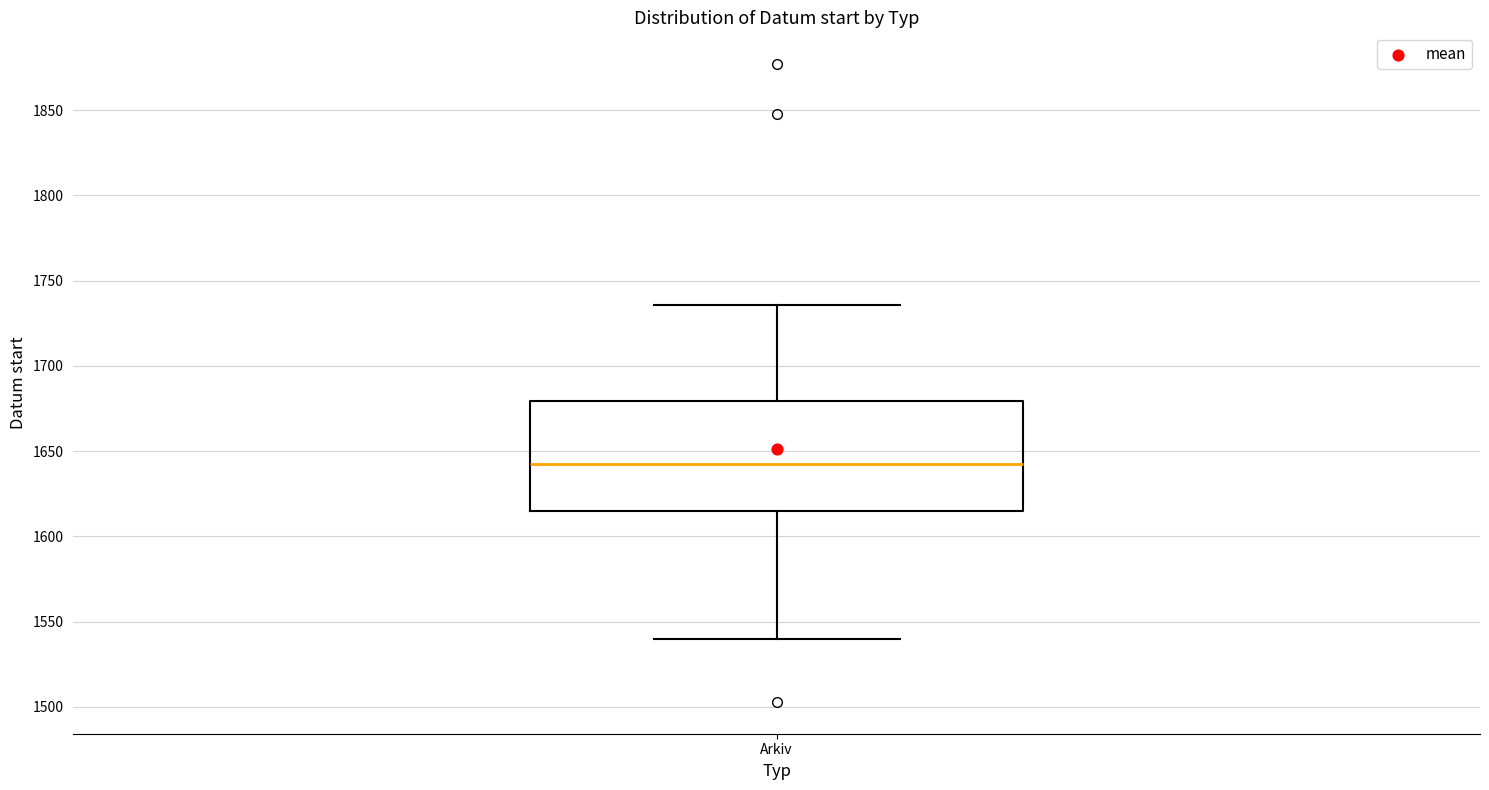

Read this box plot against the y-axis: the position of the median line, the range covered by the box, and the ends of both whiskers. The values are not printed on the chart, so give them approximately, as read against the axis.

median 1645, box 1615 to 1680, whiskers 1540 to 1735